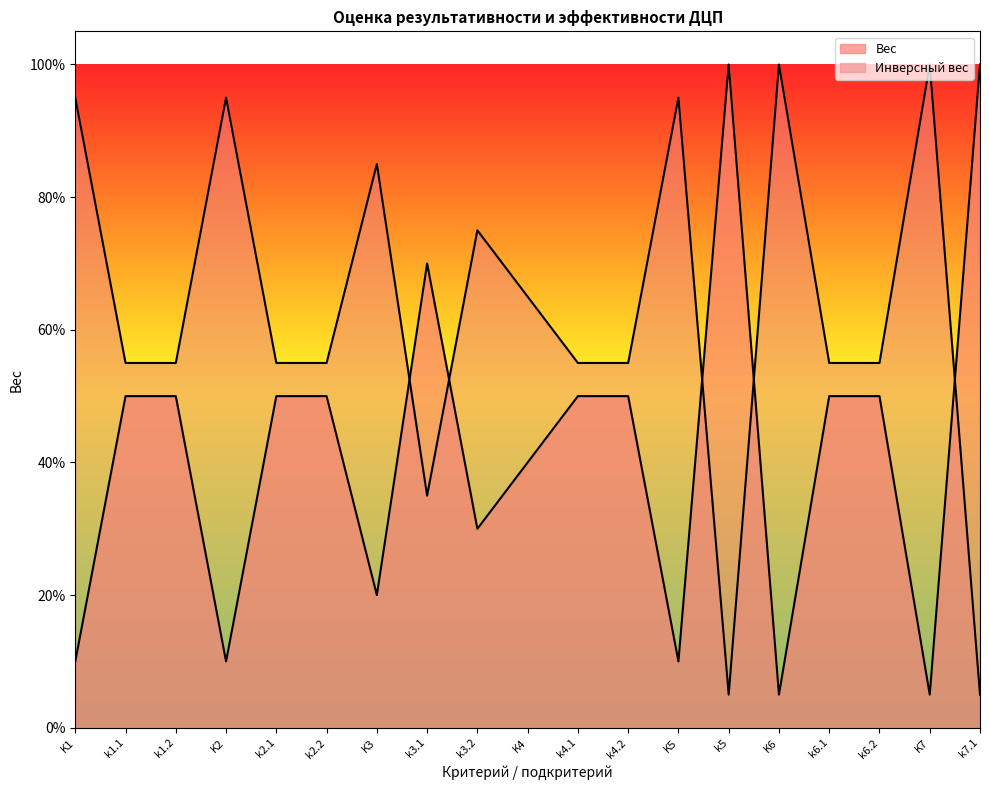

What position from the right is k4.1?

9